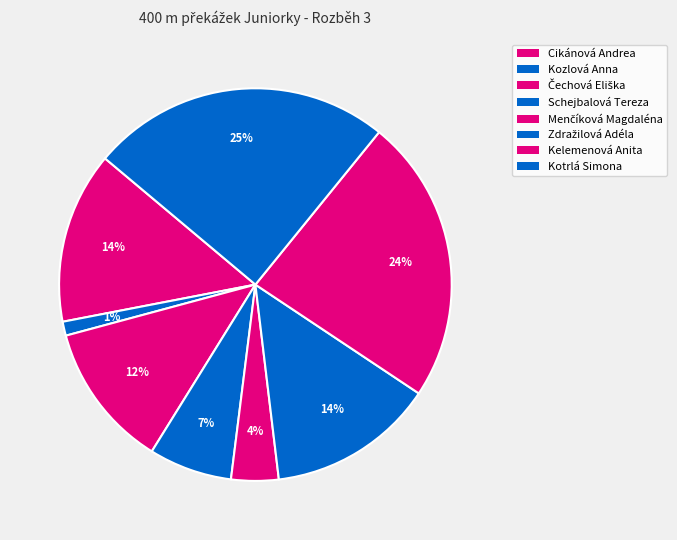

To the nearest percent, what percentage of the pie is Schejbalová Tereza?

7%